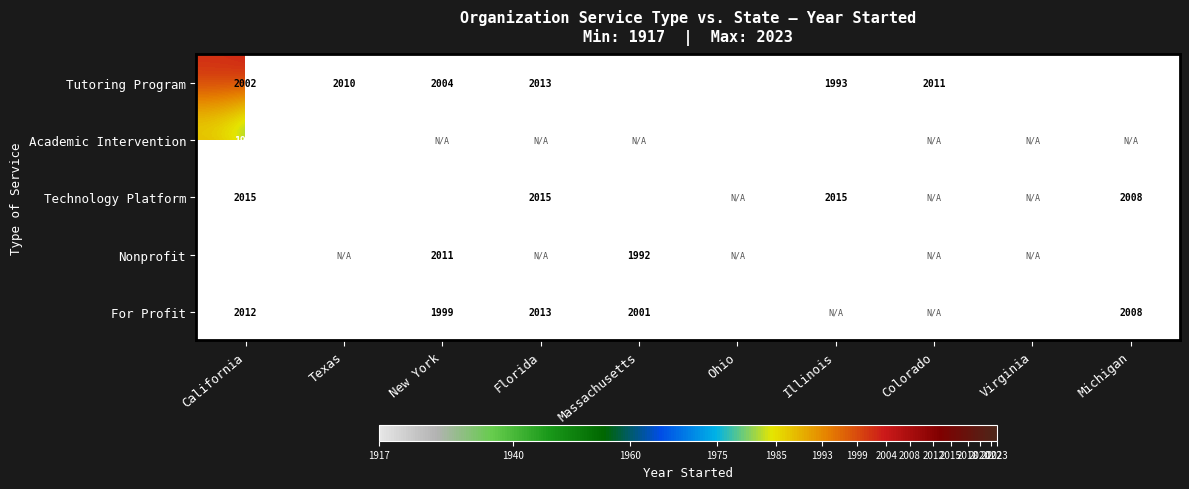

The Tutoring Program series shows 3334 at Michigan. True or false?

False